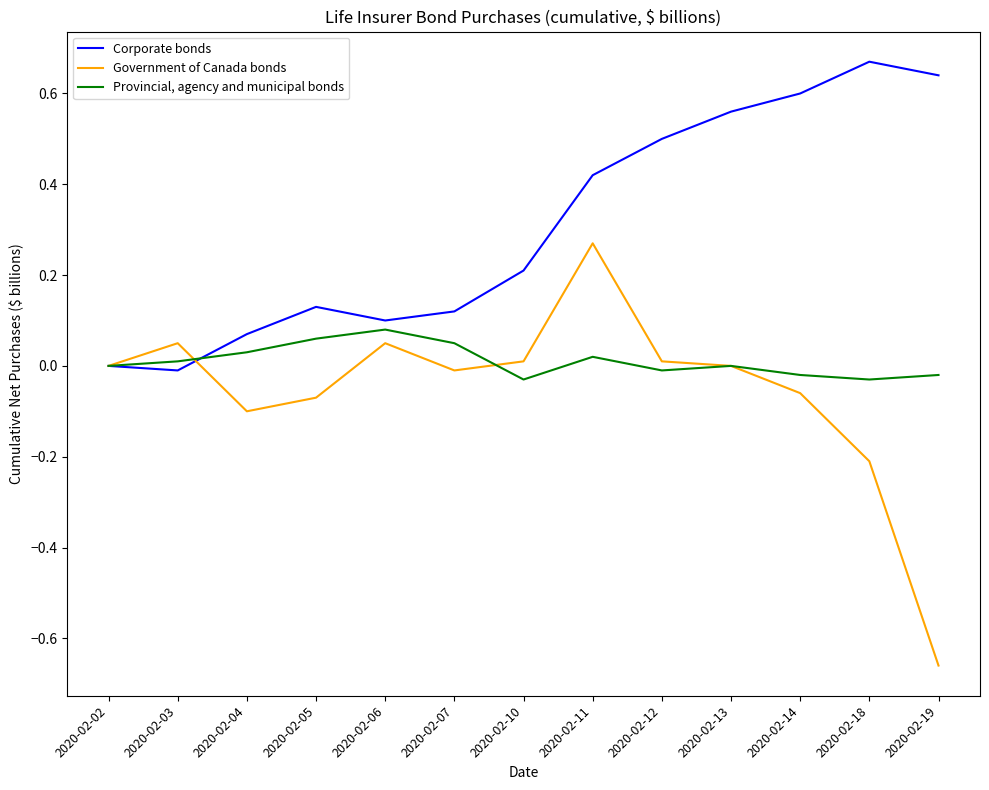

Is it true that Provincial, agency and municipal bonds equals 0.1 at 2020-02-05?

True